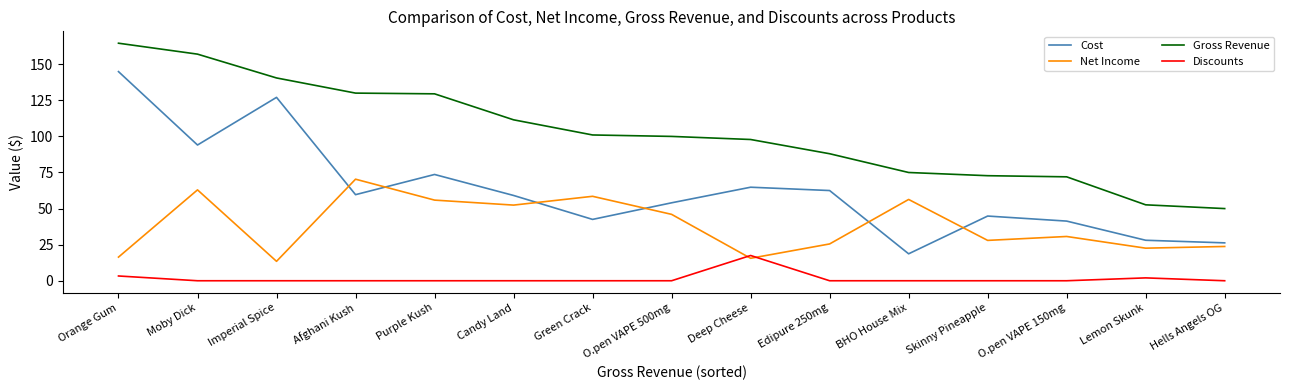

How many lines are shown in the chart?

4